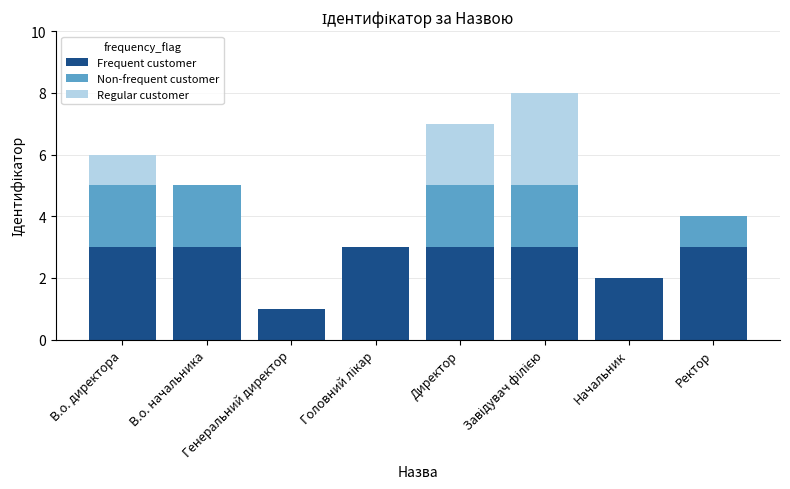

What is the difference between the Frequent customer values at В.о. начальника and Генеральний директор?

2